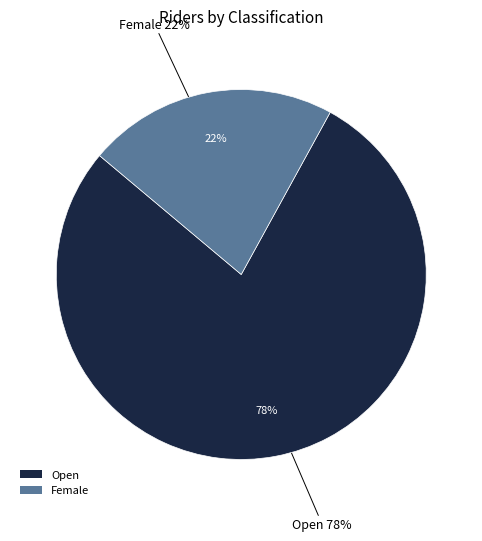

How much of the chart is everything except Female?

78.1%